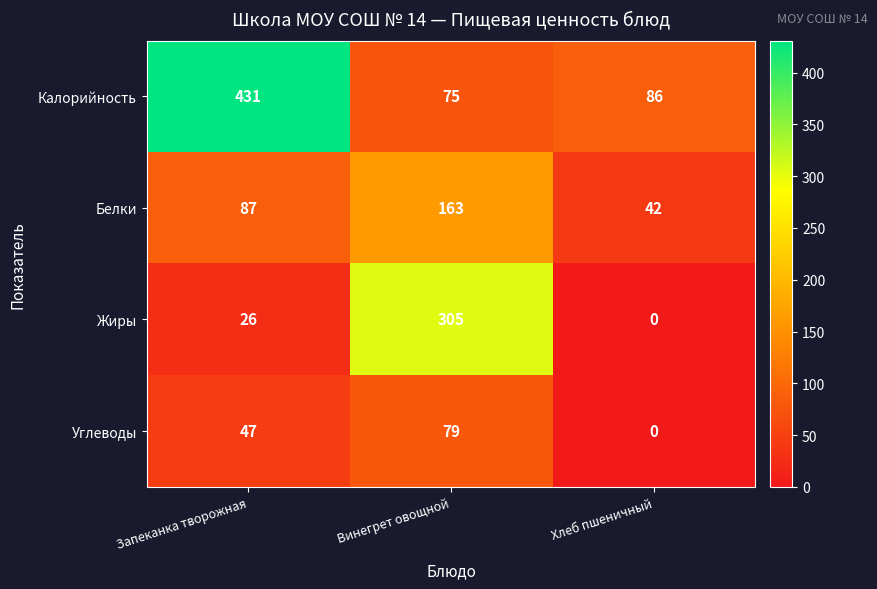

What is the difference between the Калорийность values at Винегрет овощной and Хлеб пшеничный?

11